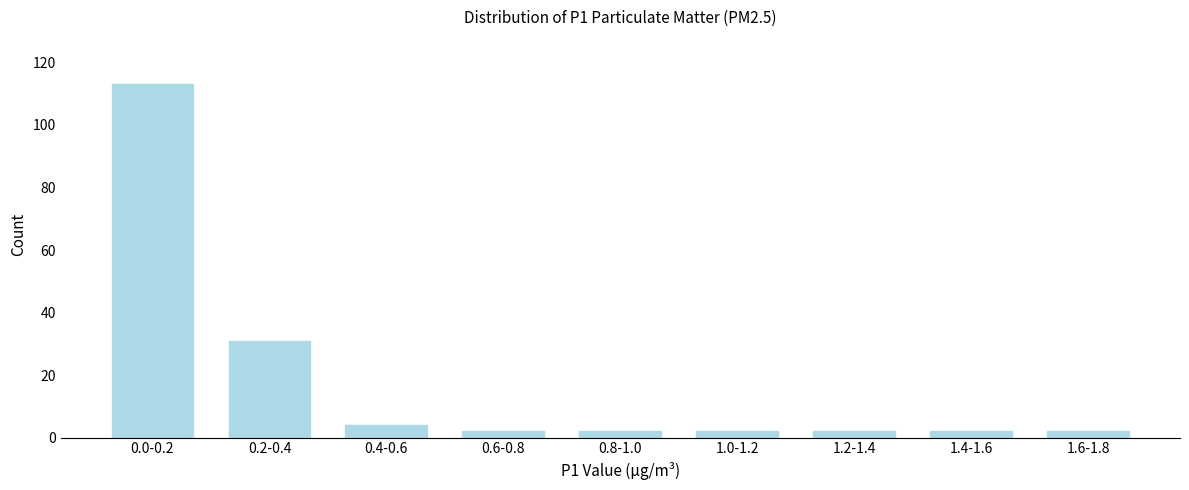

Reading left to right, list all the values displayed in this chart.

113	31	4	2	2	2	2	2	2